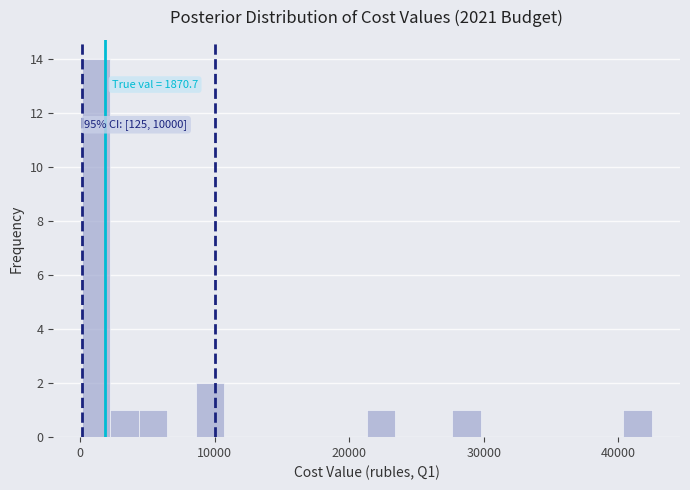

Read against the x-axis, roughly where is the centre of the tallest bar?

1000